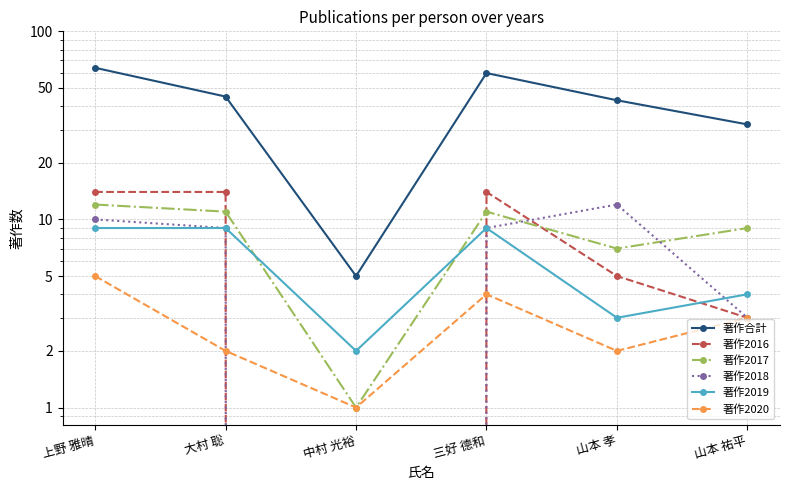

Is the value of 著作合計 at 山本 祐平 greater than the value of 著作2019 at 中村 光裕?

Yes